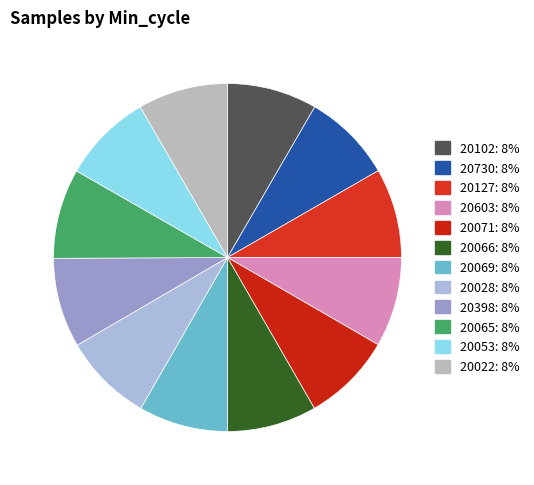

Which slice is the largest?

20053